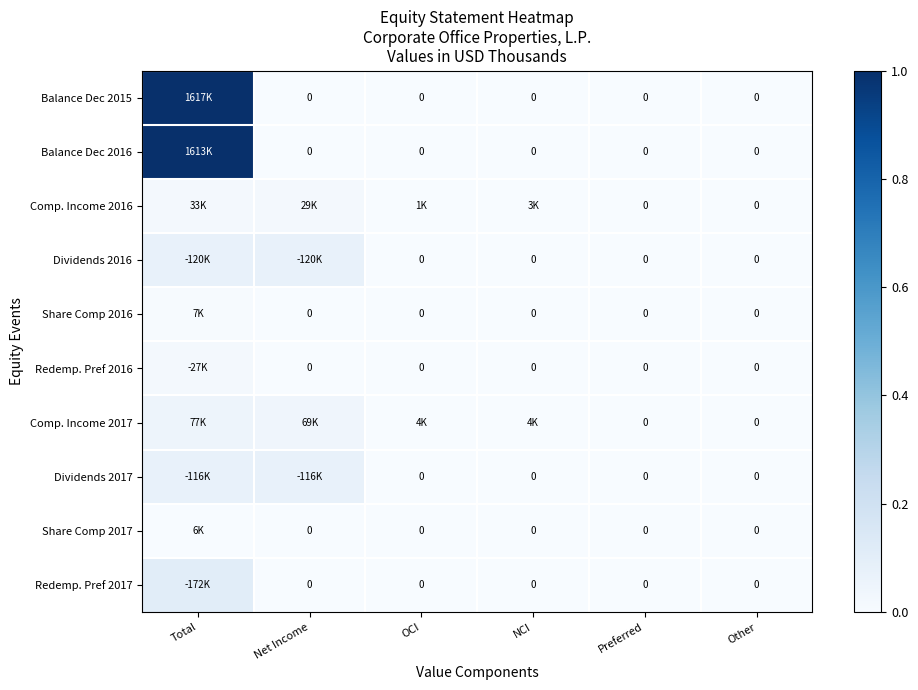

List the labels in order of Balance Dec 2015 value, smallest first.

Net Income, OCI, NCI, Preferred, Other, Total